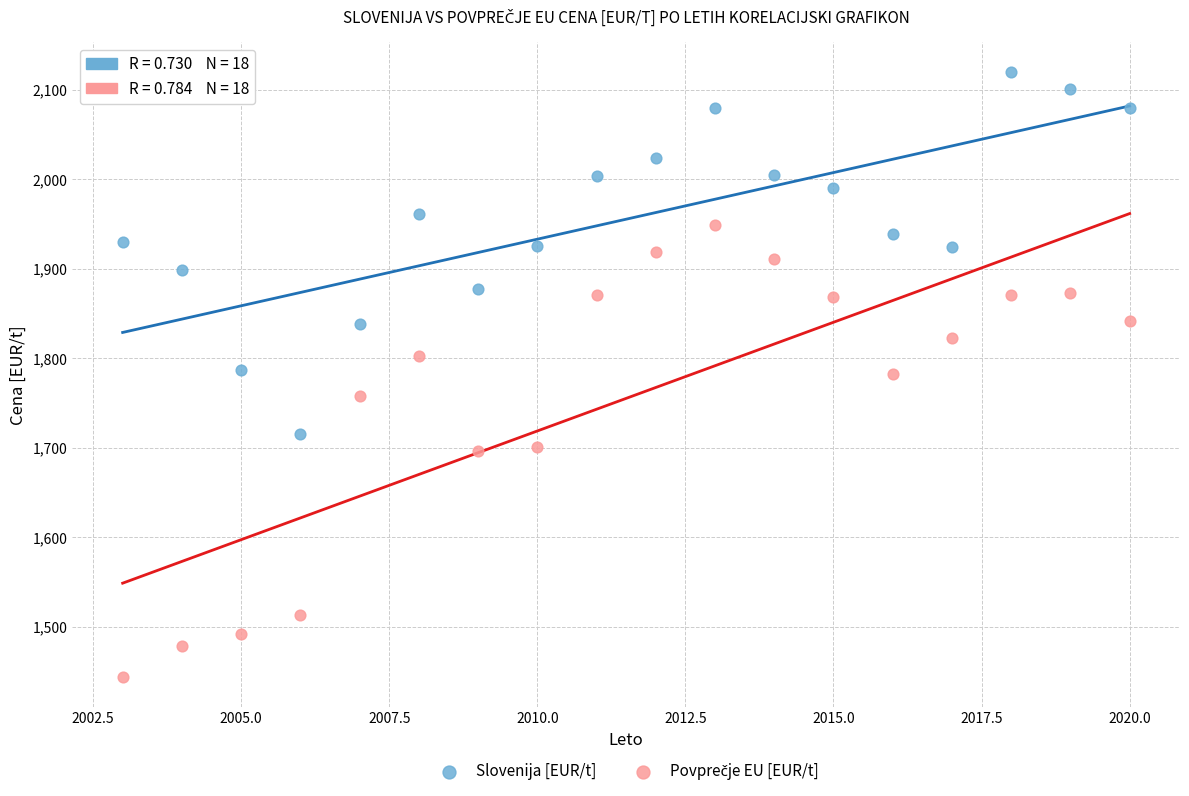

Across all data points, what is the range of Y values (max minus min)?

675.4